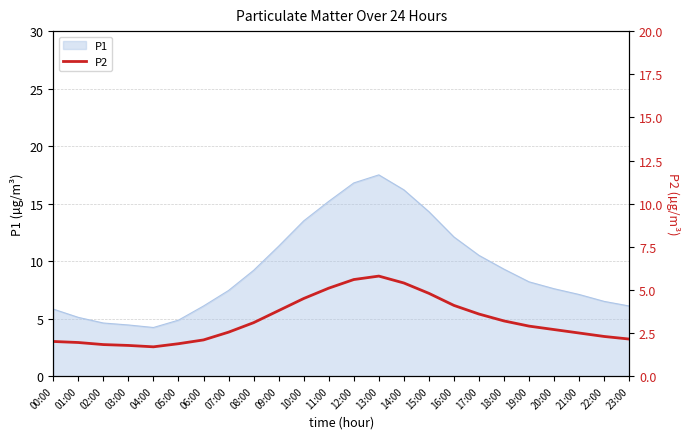

Rank the categories by value from highest to lowest.

13:00, 12:00, 14:00, 11:00, 15:00, 10:00, 16:00, 09:00, 17:00, 18:00, 08:00, 19:00, 20:00, 07:00, 21:00, 22:00, 23:00, 06:00, 00:00, 01:00, 05:00, 02:00, 03:00, 04:00